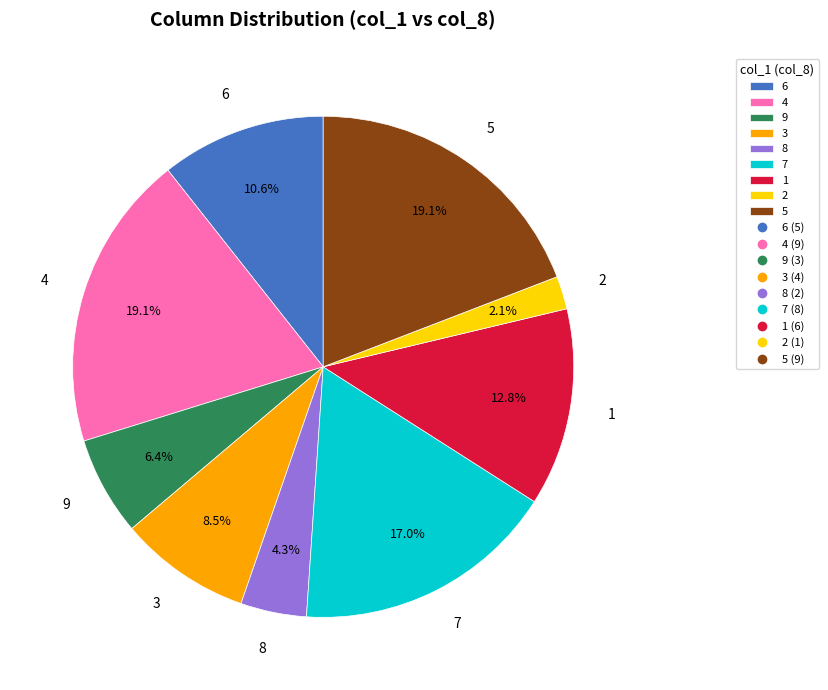

What is the smallest slice in the pie chart?

2